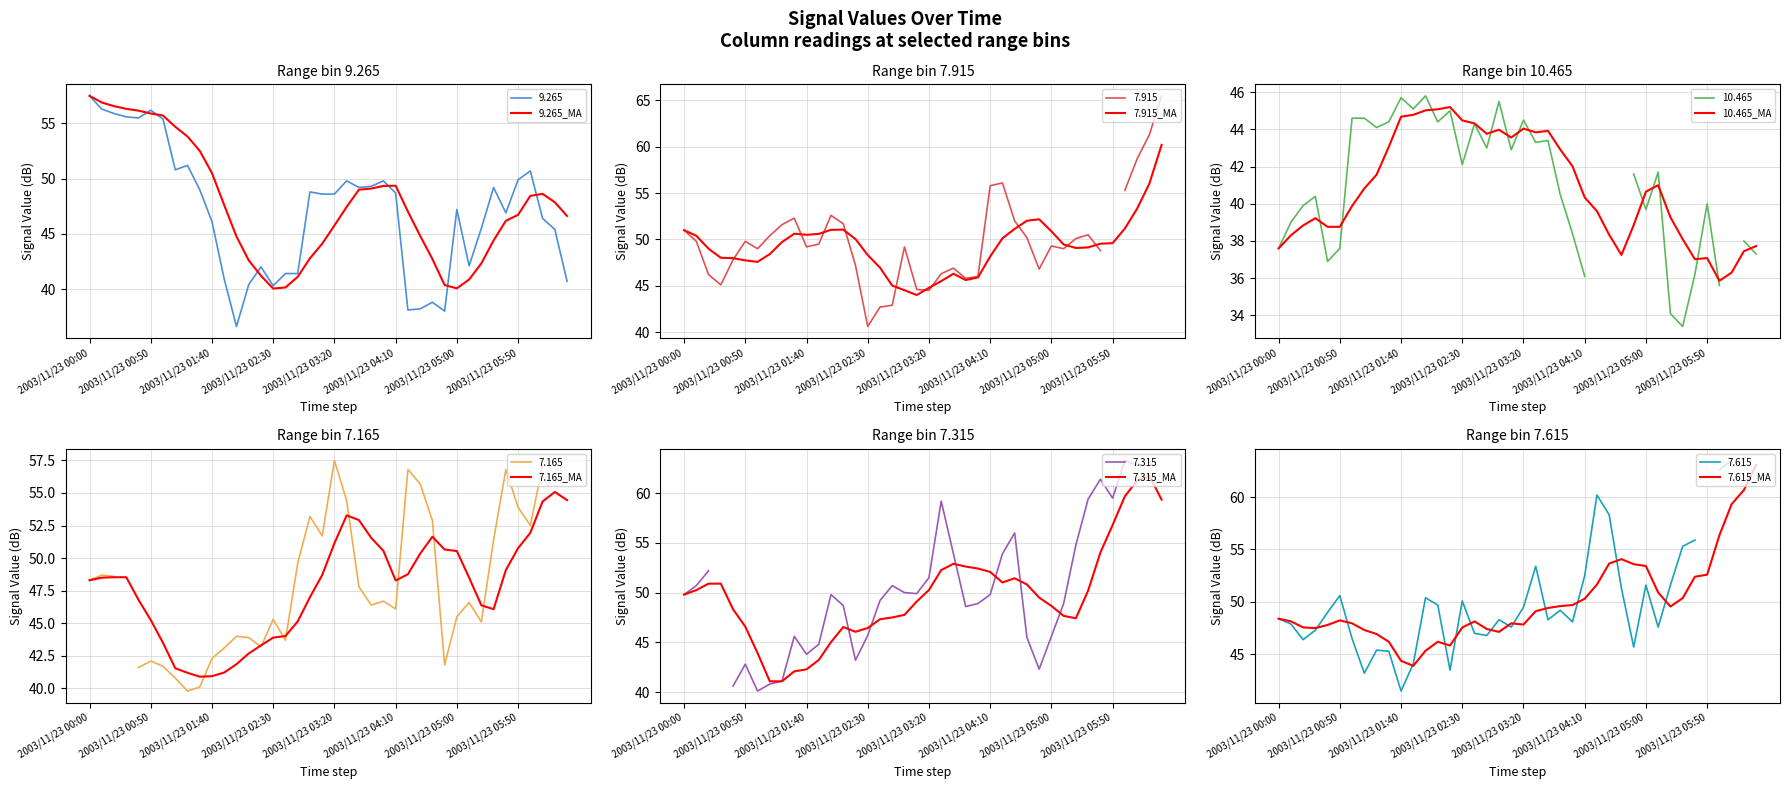

Which category has the highest value in the 9.265_MA series?

2003/11/23 00:00